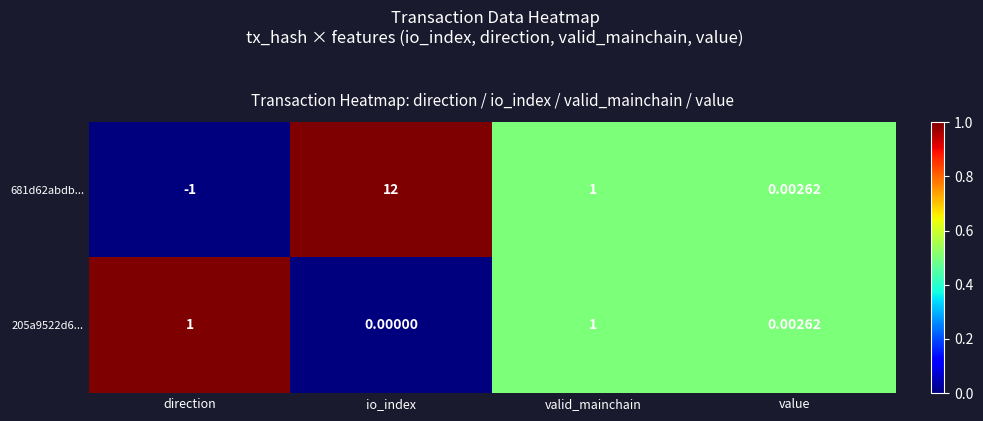

Is the value of 205a9522d6... at direction greater than the value of 681d62abdb... at io_index?

No